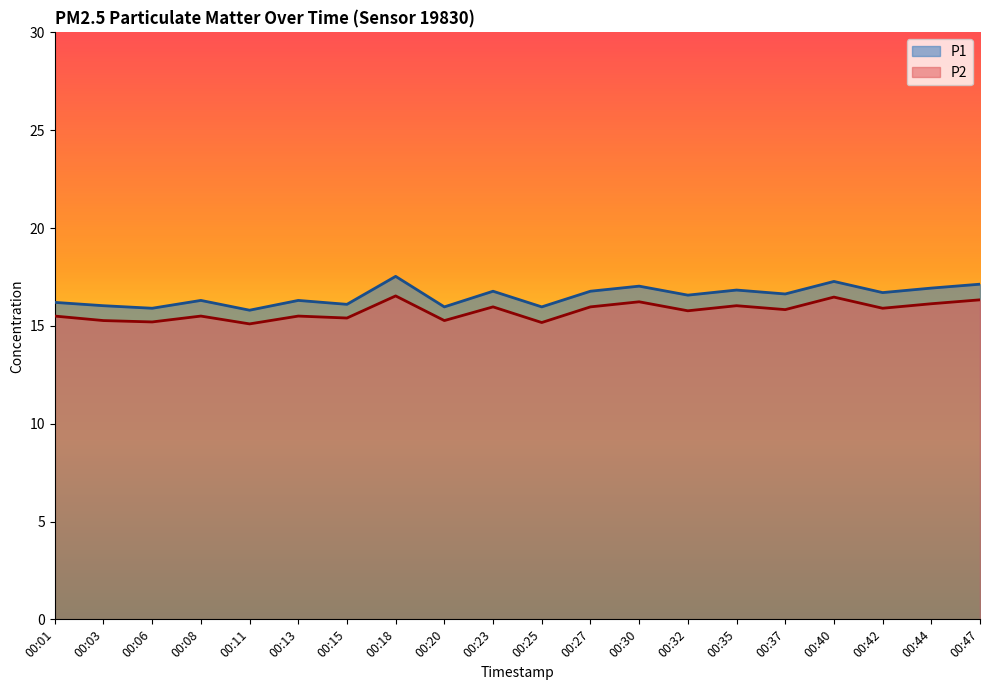

What are all the series names shown in the legend?

P1, P2